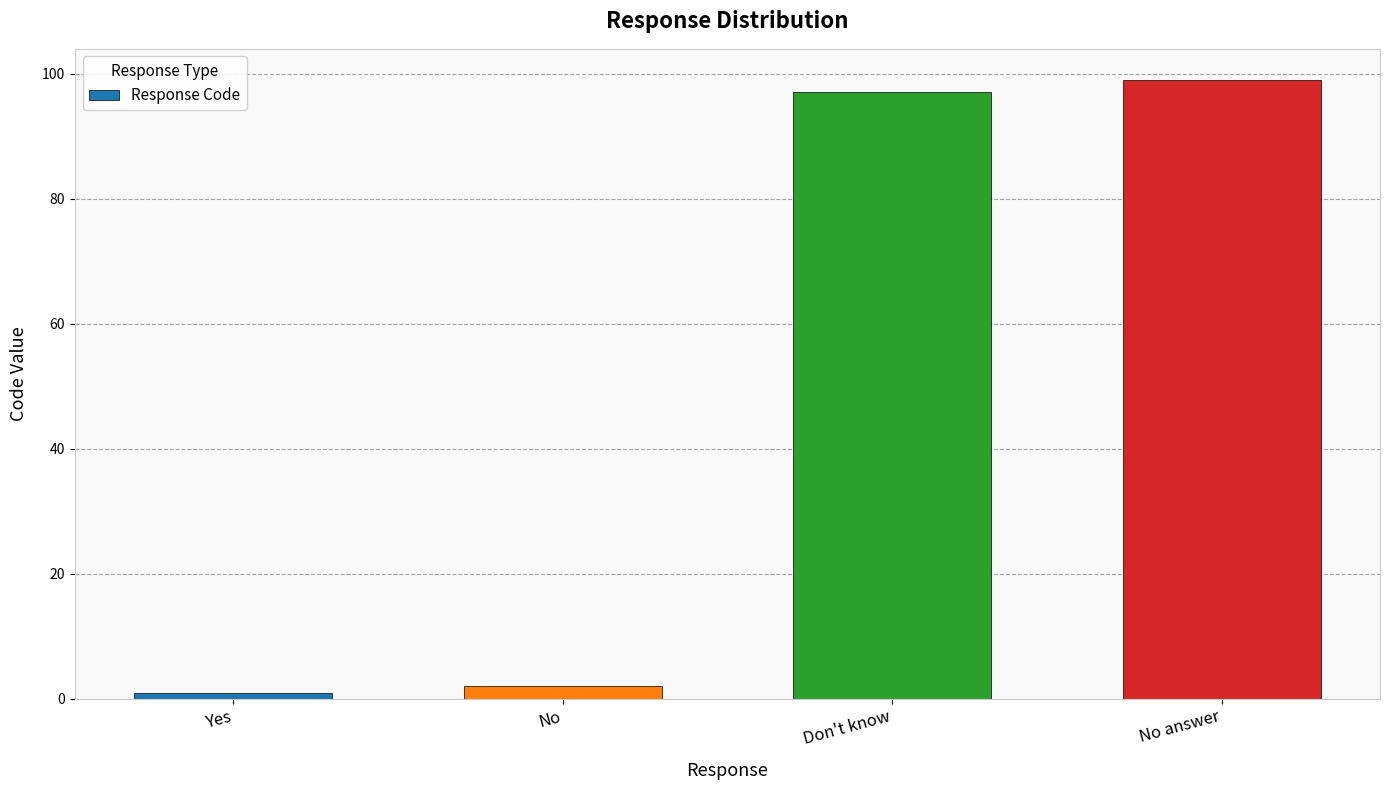

Reading left to right, extract all data points from this chart.

1	2	97	99